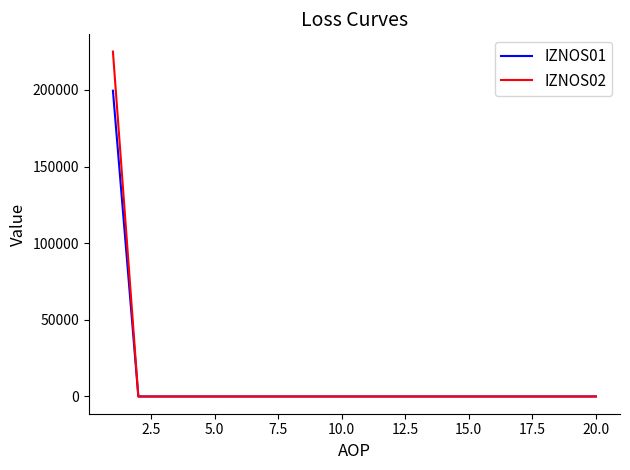

Which series has the largest range (max minus min)?

IZNOS02